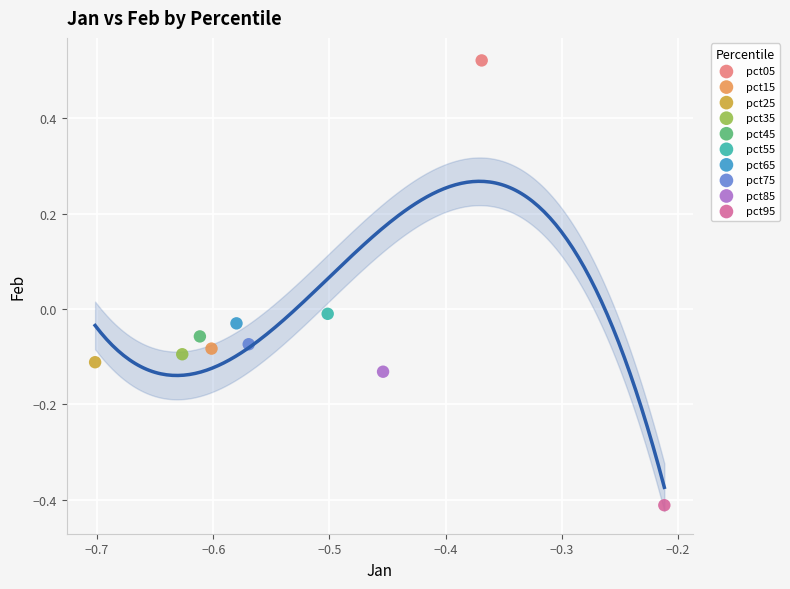

Which series reaches the minimum Y coordinate?

pct95